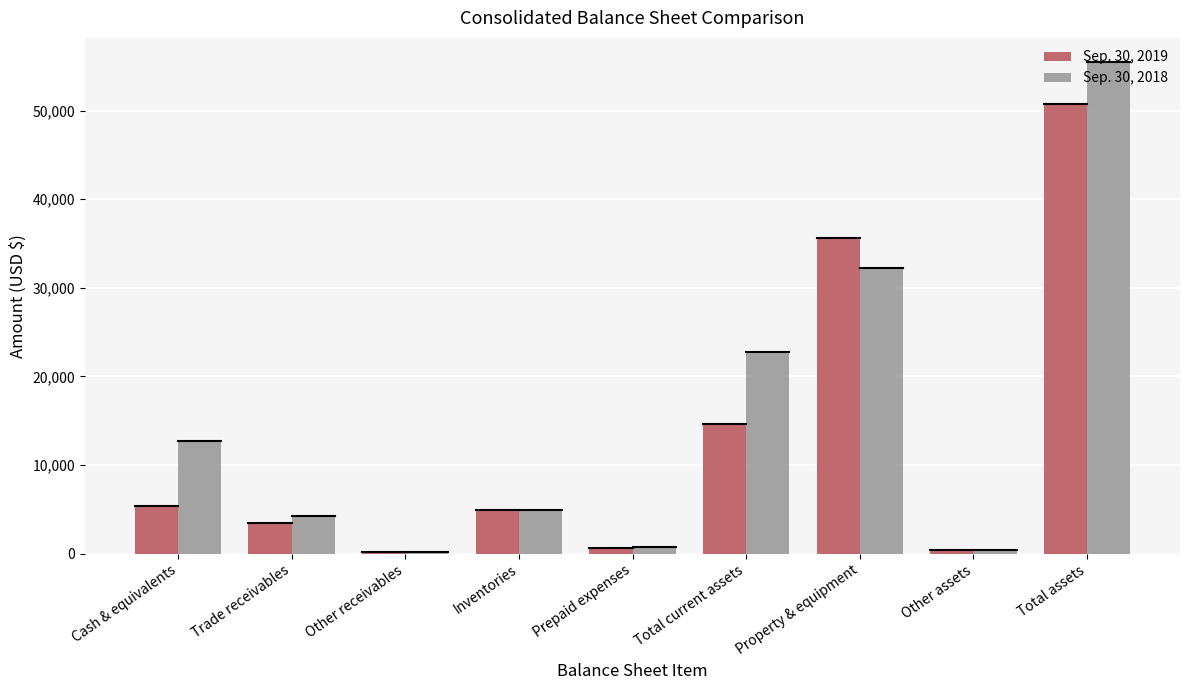

Is the value of Sep. 30, 2018 at Total assets greater than the value of Sep. 30, 2019 at Trade receivables?

Yes